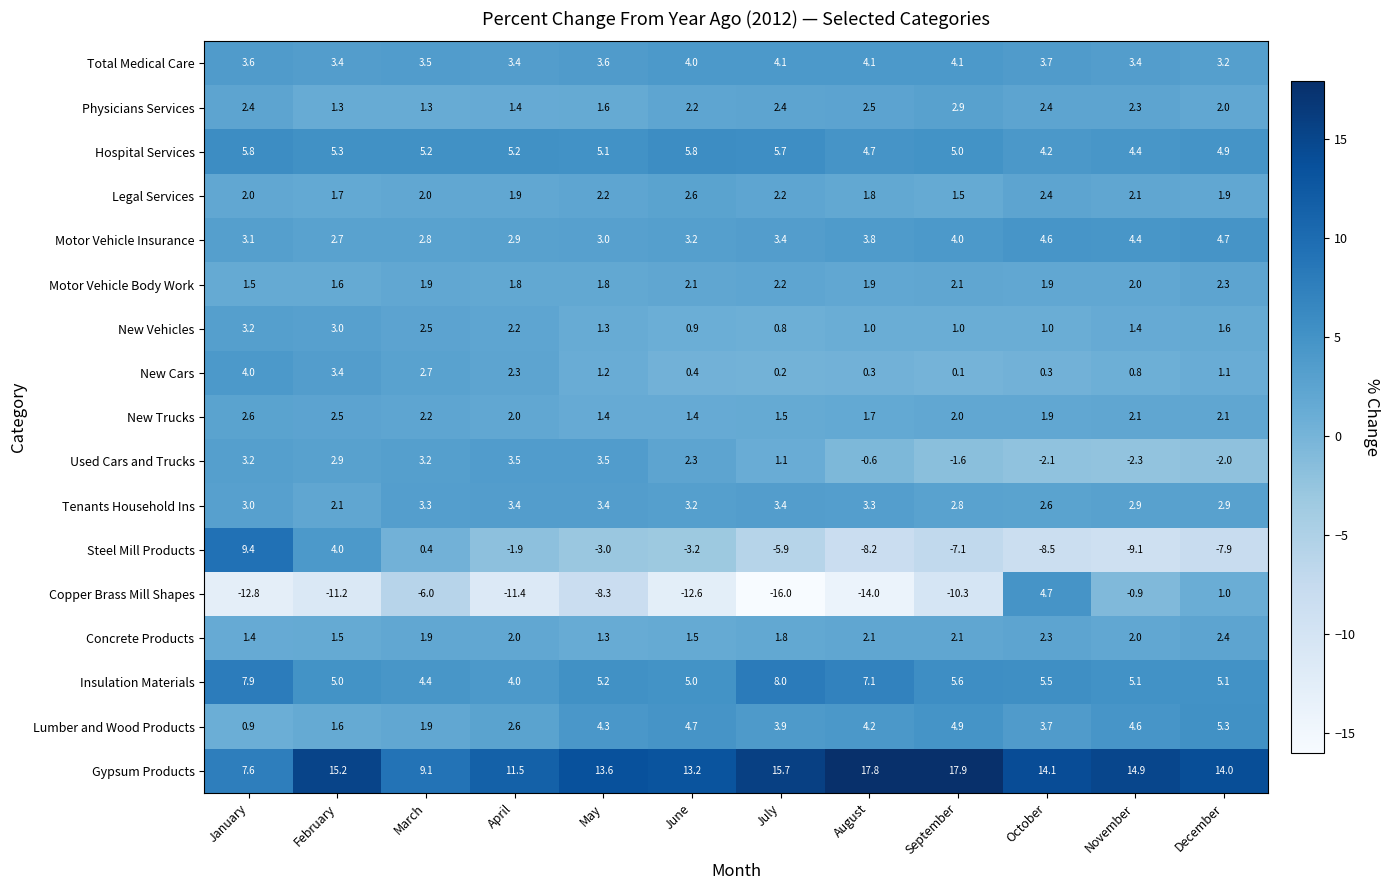

How many data points in Legal Services are less than 2?

5